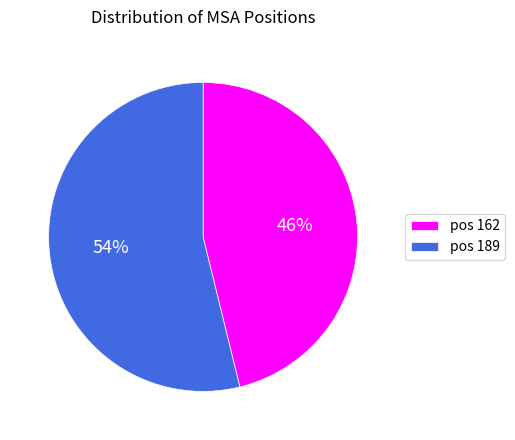

The pos 162 slice represents 58% of the pie. True or false?

False